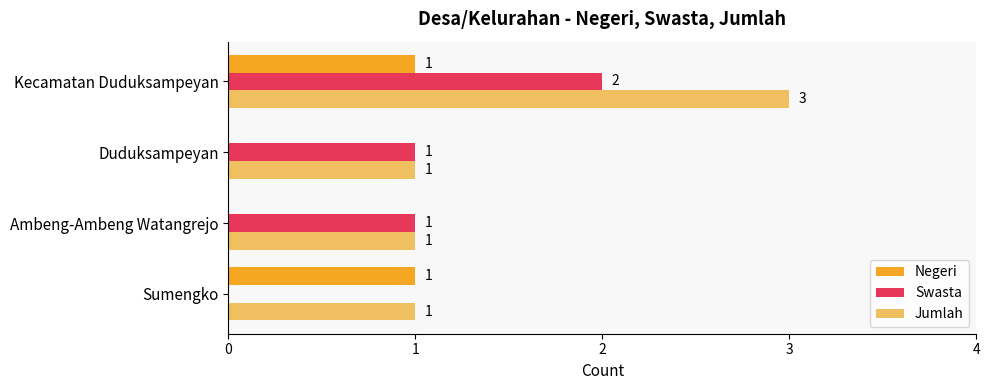

The Jumlah series shows 1 at Sumengko. True or false?

True